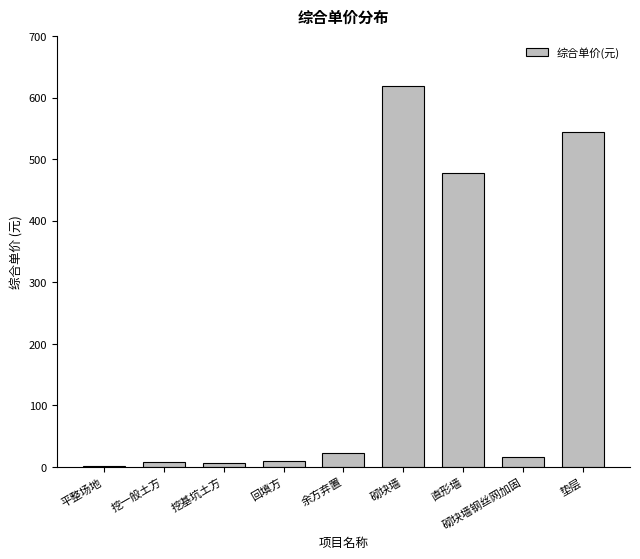

Where is the data nearest to the value 310?

直形墙